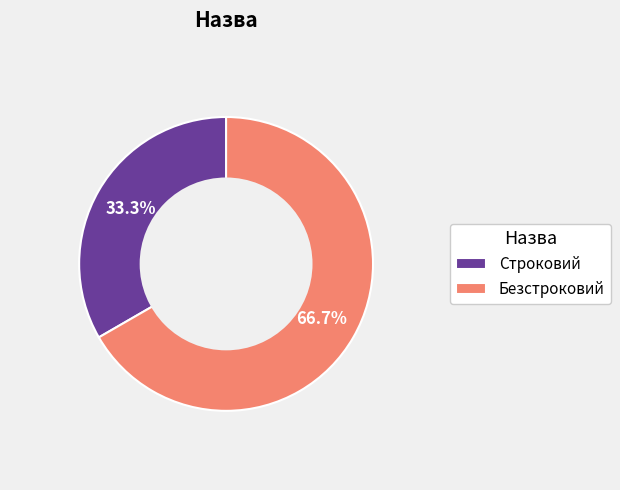

To the nearest percent, what is the difference between the Строковий and Безстроковий slice percentages?

33%